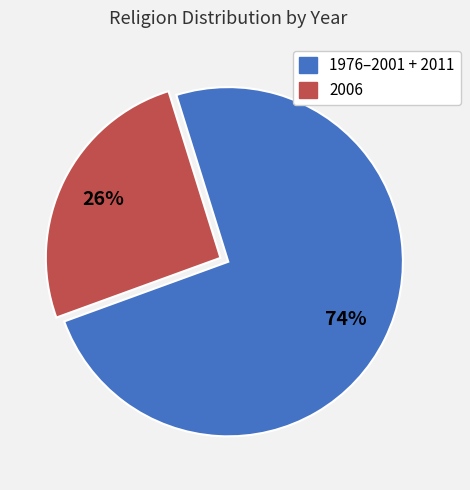

Which slice is the largest?

1976–2001 + 2011